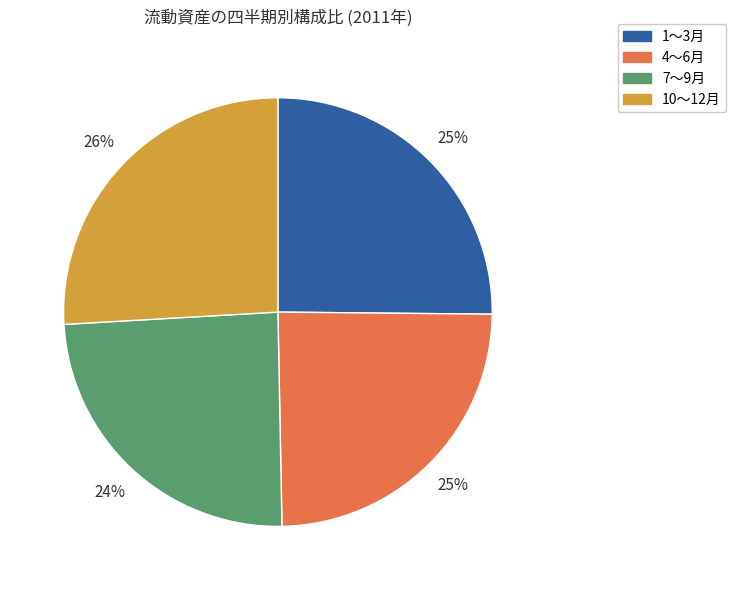

To the nearest percent, what is the combined percentage of 1～3月 and 4～6月?

50%